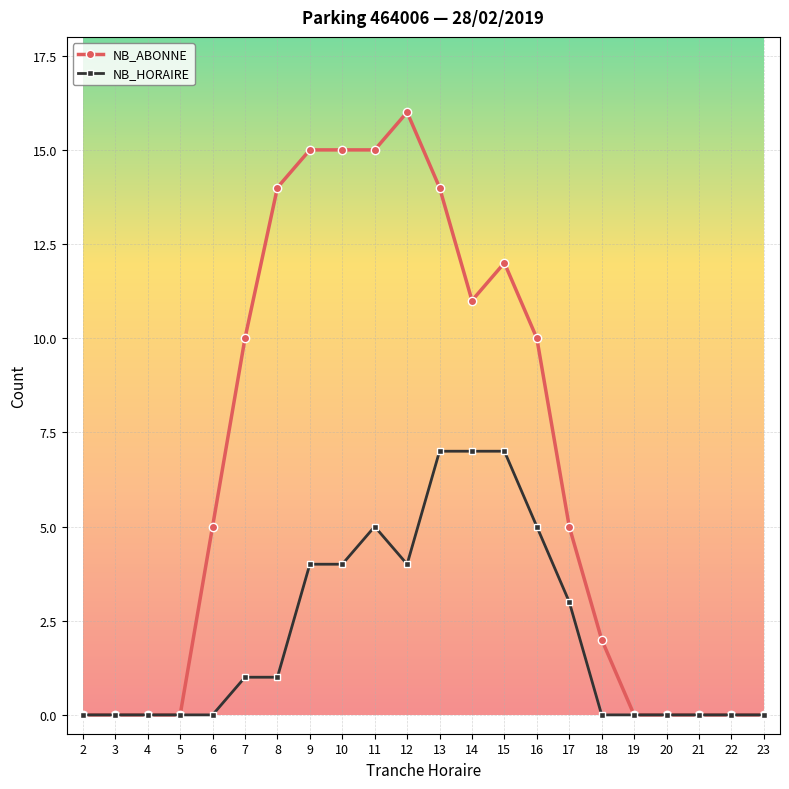

Rank the series by their maximum value, from lowest to highest.

NB_HORAIRE, NB_ABONNE